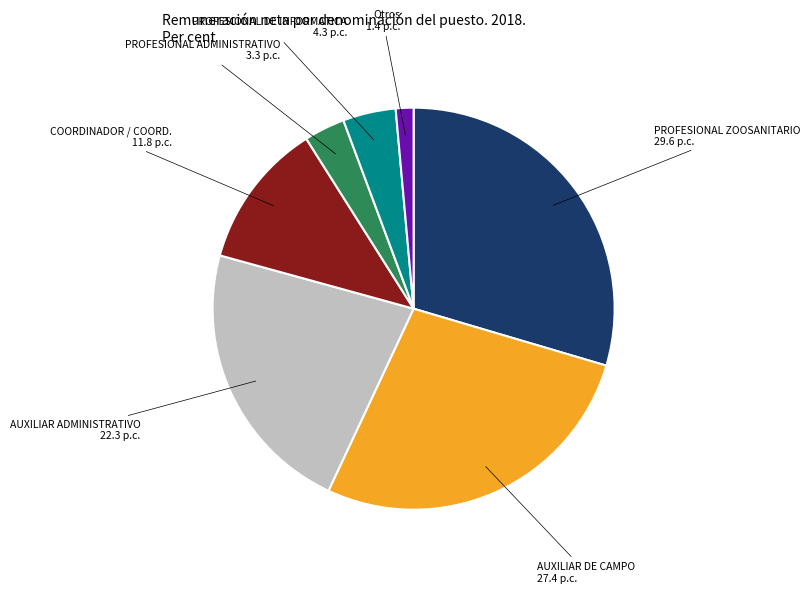

Rank the categories by value from lowest to highest.

Otros, PROFESIONAL ADMINISTRATIVO, PROFESIONAL DE INFORMATICA, COORDINADOR / COORD., AUXILIAR ADMINISTRATIVO, AUXILIAR DE CAMPO, PROFESIONAL ZOOSANITARIO